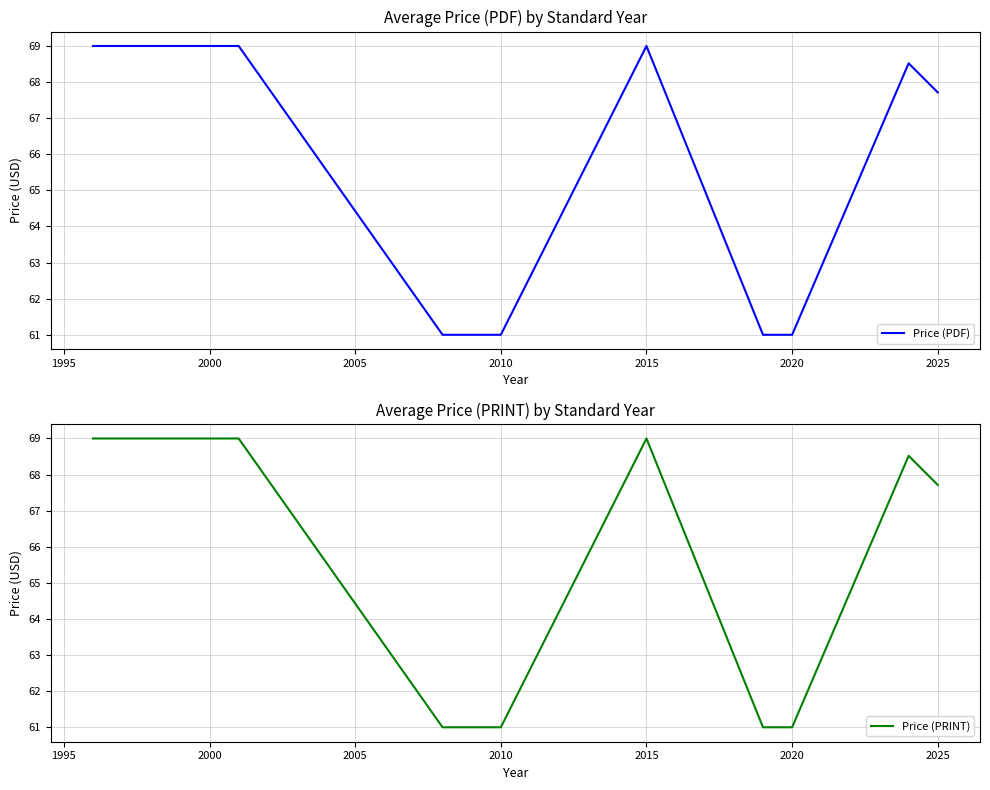

Reading right to left, transcribe all the data shown in this chart.

Price (PDF): 67.7	68.5	61.0	61.0	69.0	61.0	61.0	69.0	69.0
Price (PRINT): 67.7	68.5	61.0	61.0	69.0	61.0	61.0	69.0	69.0